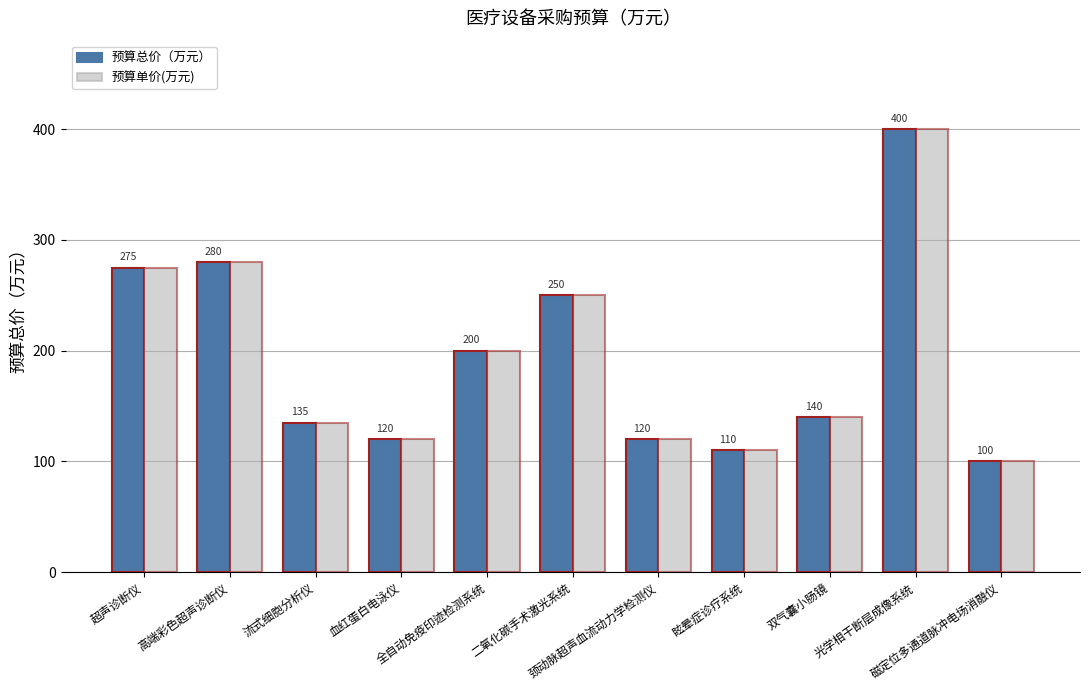

At how many categories does at least one series exceed 309?

1